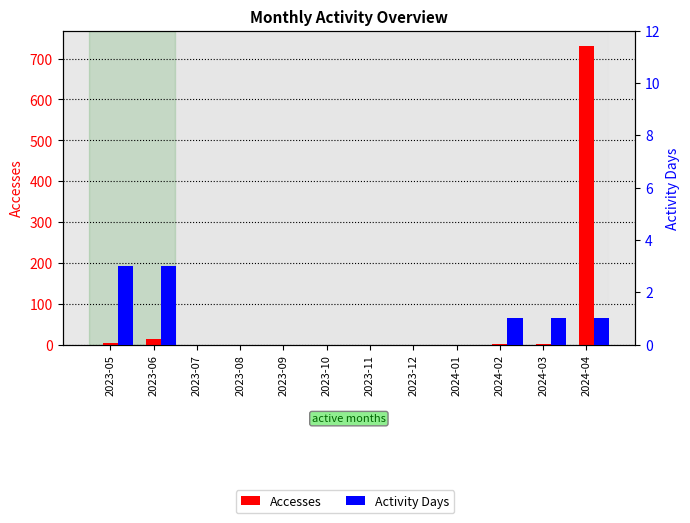

True or false: Activity Days has a value of -2 at 2023-07.

False